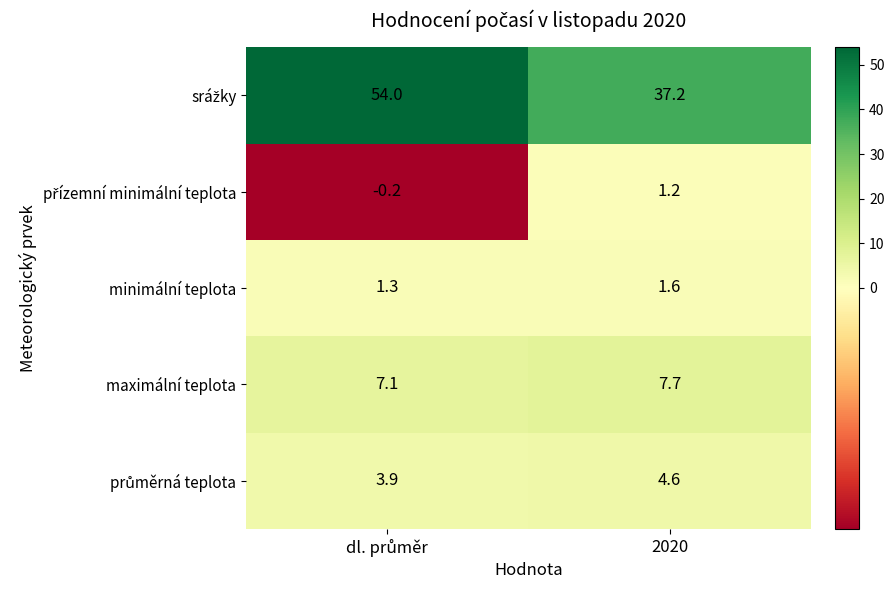

What is the difference between the highest and lowest values at 2020?

36.0